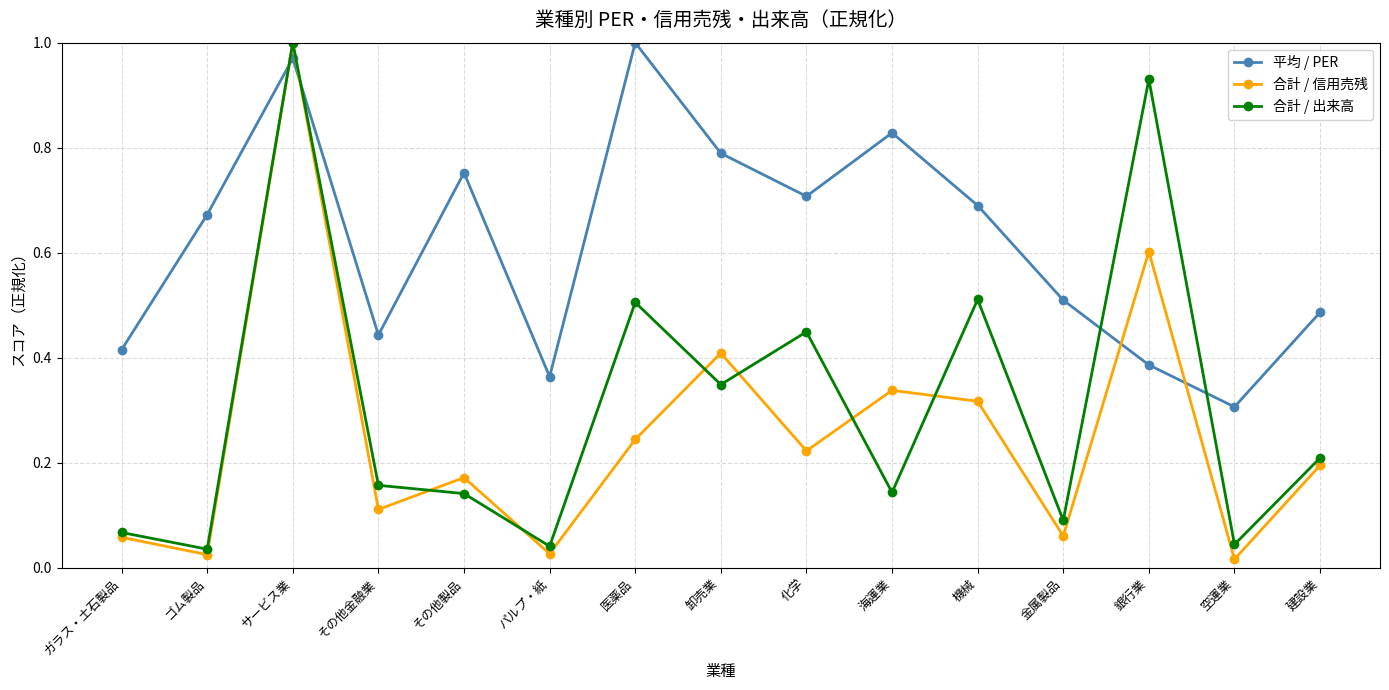

True or false: 合計 / 出来高 has a value of 1.7 at サービス業.

False